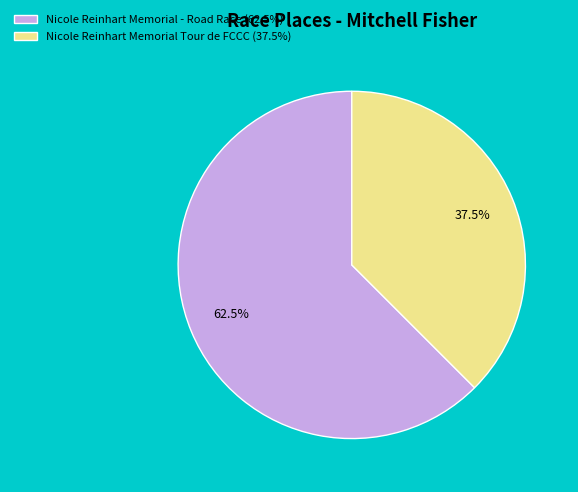

What is the ratio of the value at Nicole Reinhart Memorial - Road Race to the value at Nicole Reinhart Memorial Tour de FCCC?

1.7